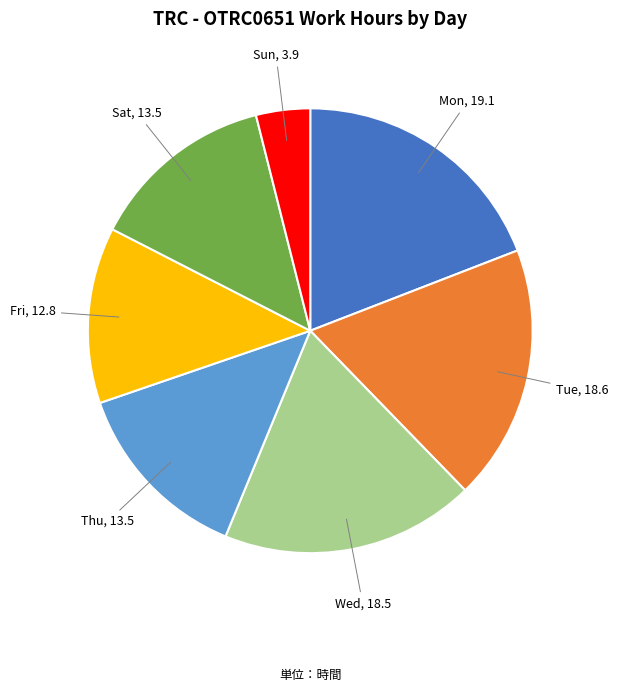

Is there a majority slice in this chart?

No